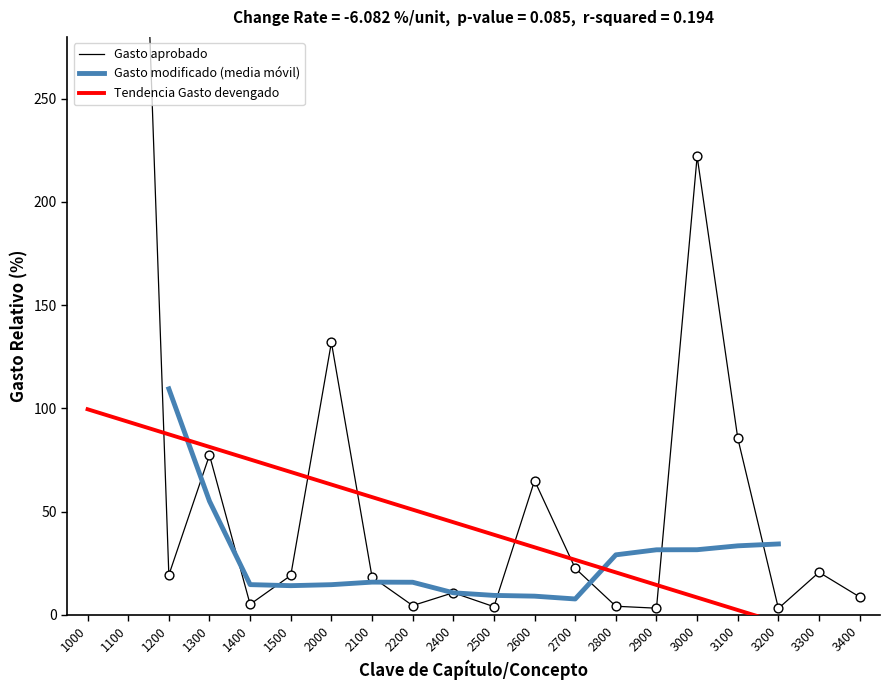

What is the highest value of the Gasto modificado (media móvil) series?

109.4